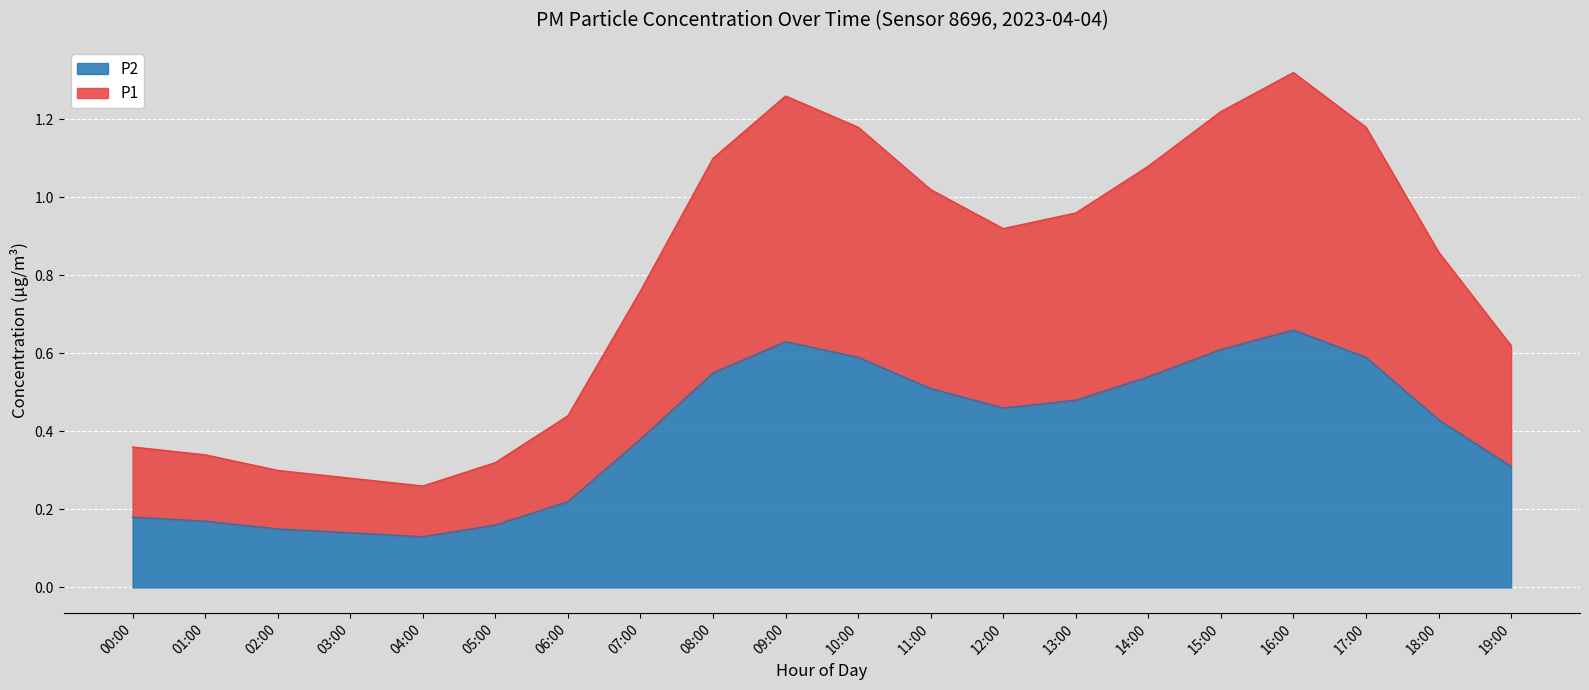

Is it true that P2 equals 2.1 at 17:00?

False